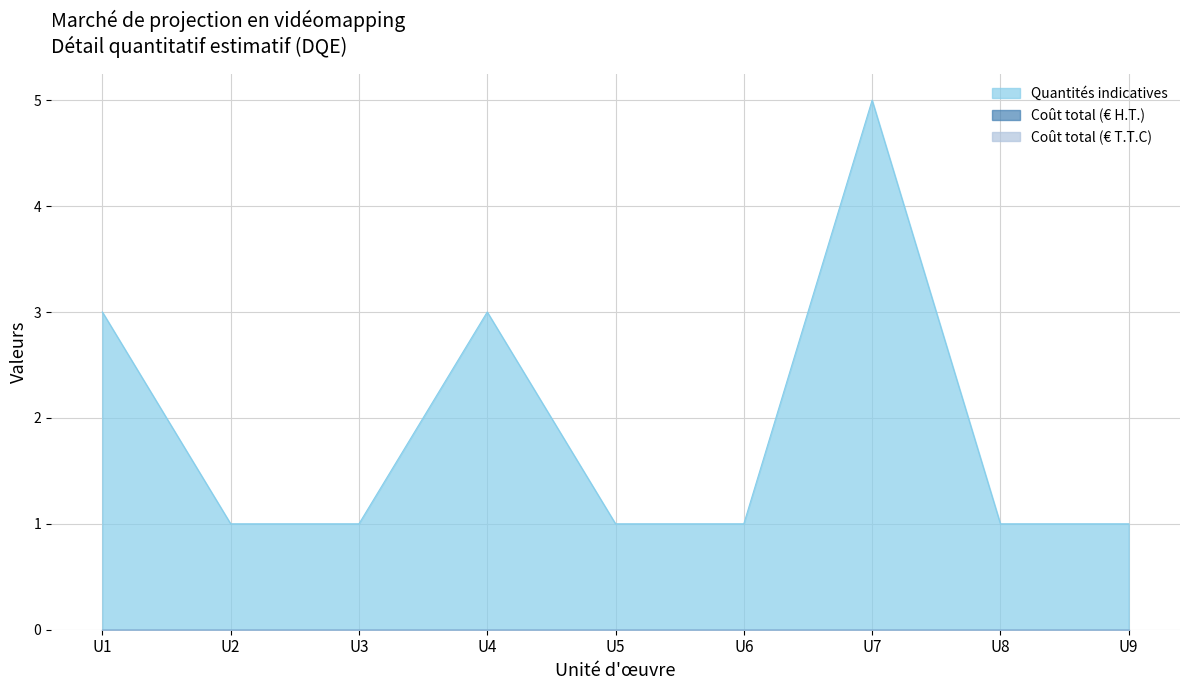

Which category has the highest value in the Coût total (€ T.T.C) series?

U1